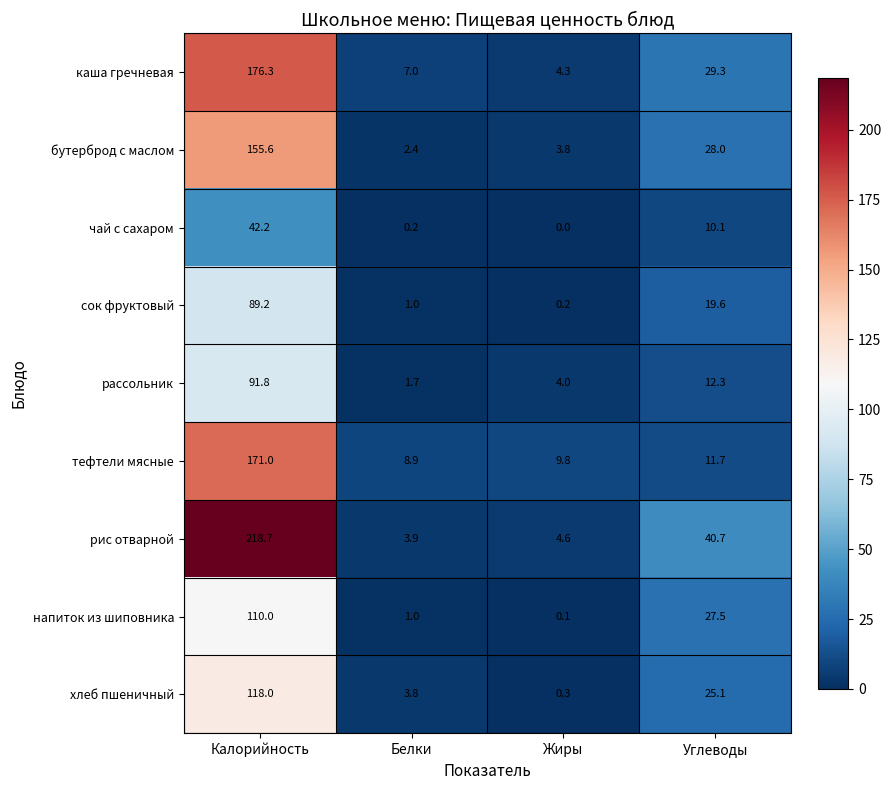

Count the number of categories in the chart.

4